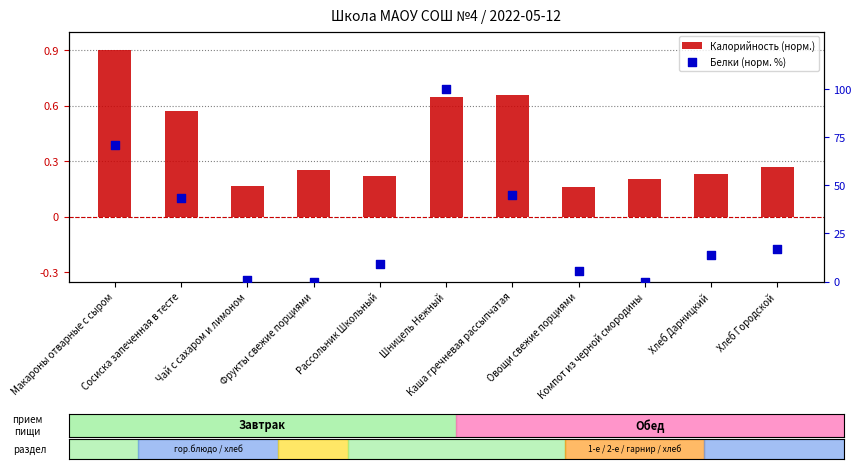

At how many categories does at least one series exceed 65?

2